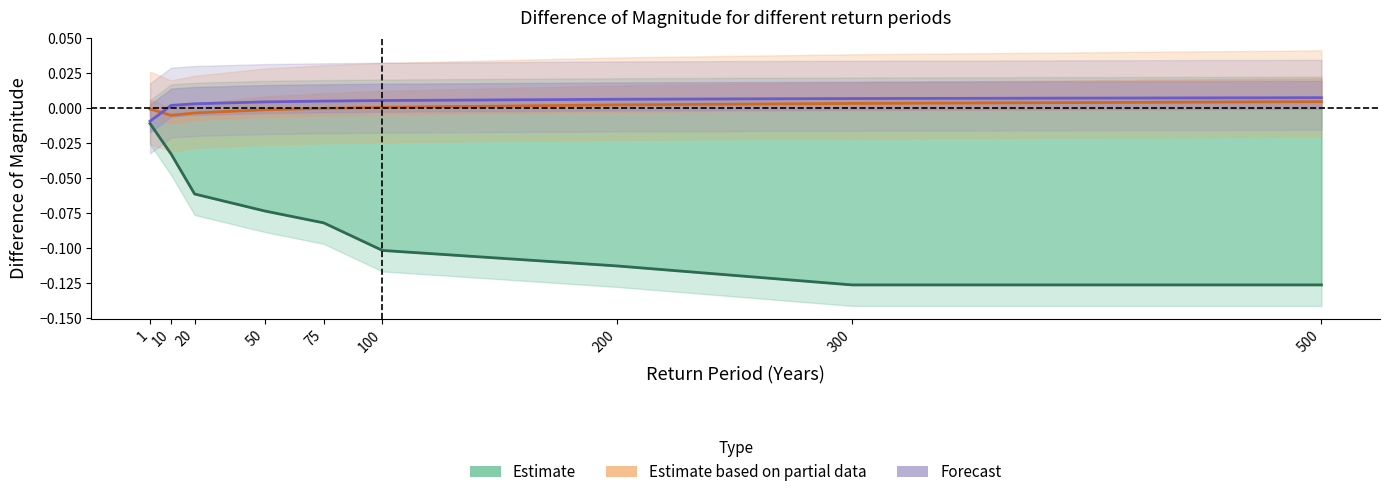

Reading left to right, extract all data points from this chart.

Estimate: 1=-0.0	10=-0.0	20=-0.1	50=-0.1	75=-0.1	100=-0.1	200=-0.1	300=-0.1	500=-0.1
Estimate based on partial data: 1=-0.0	10=-0.0	20=-0.0	50=-0.0	75=-0.0	100=0.0	200=0.0	300=0.0	500=0.0
Forecast: 1=-0.0	10=0.0	20=0.0	50=0.0	75=0.0	100=0.0	200=0.0	300=0.0	500=0.0